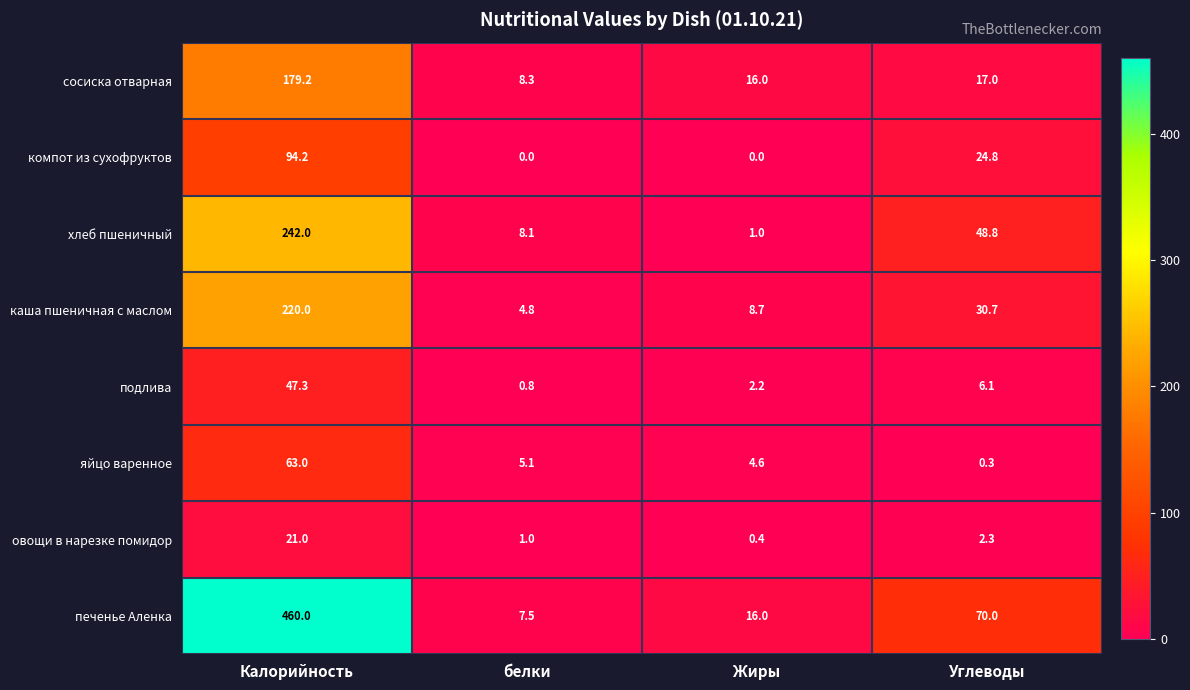

What is the minimum value for сосиска отварная?

8.3